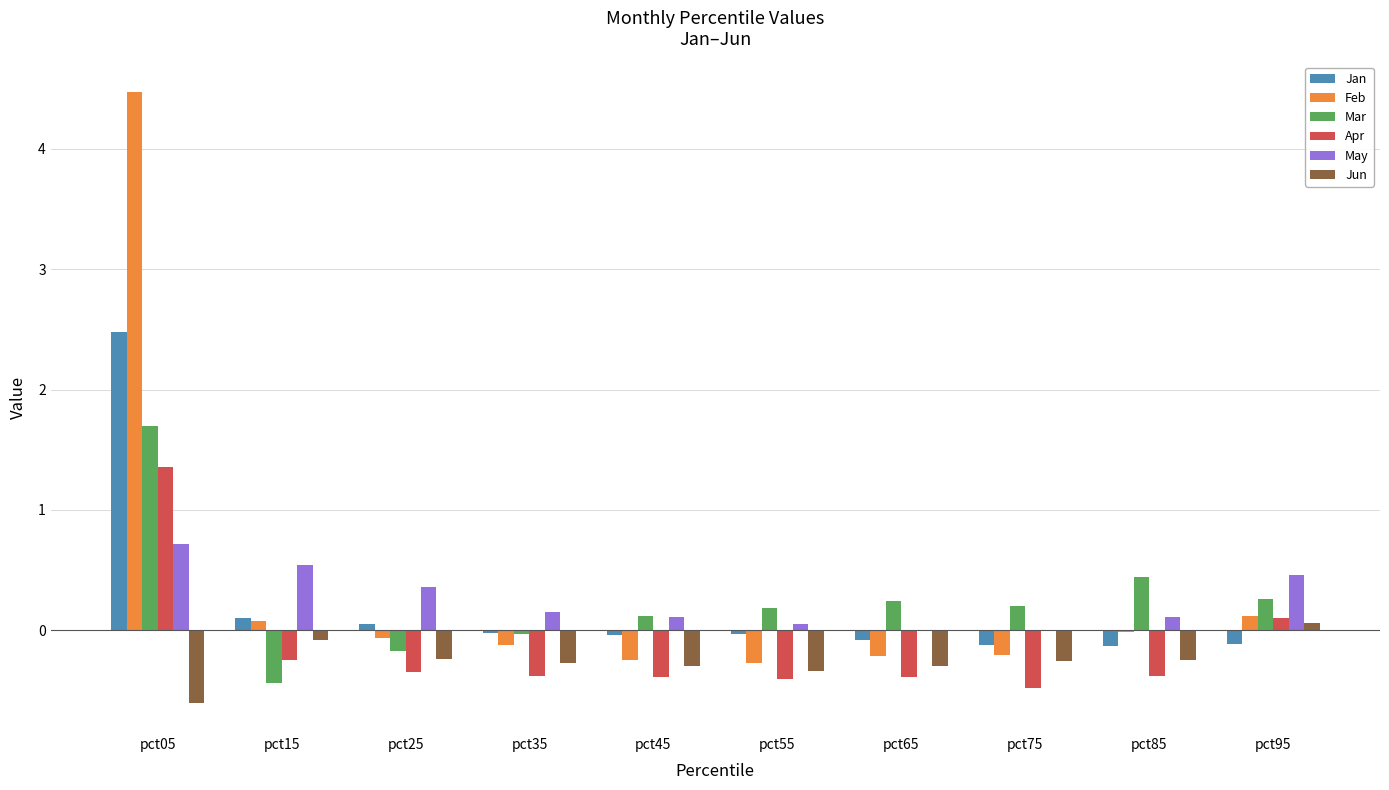

True or false: Jun has a value of -1.1 at pct05.

False